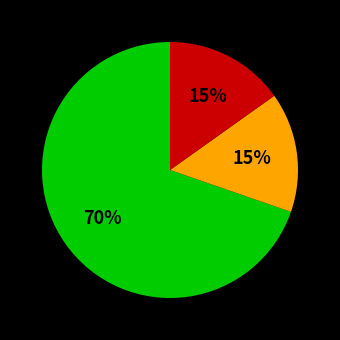

To the nearest percent, what is the difference between the largest and smallest slice percentages?

55%